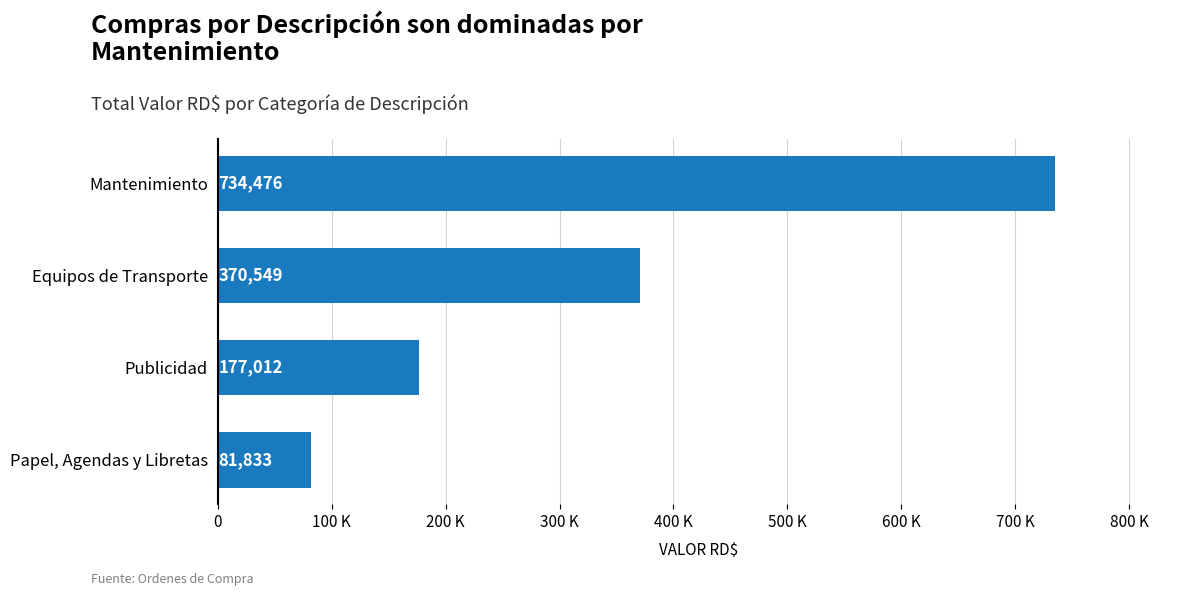

Does the chart contain any negative values?

No